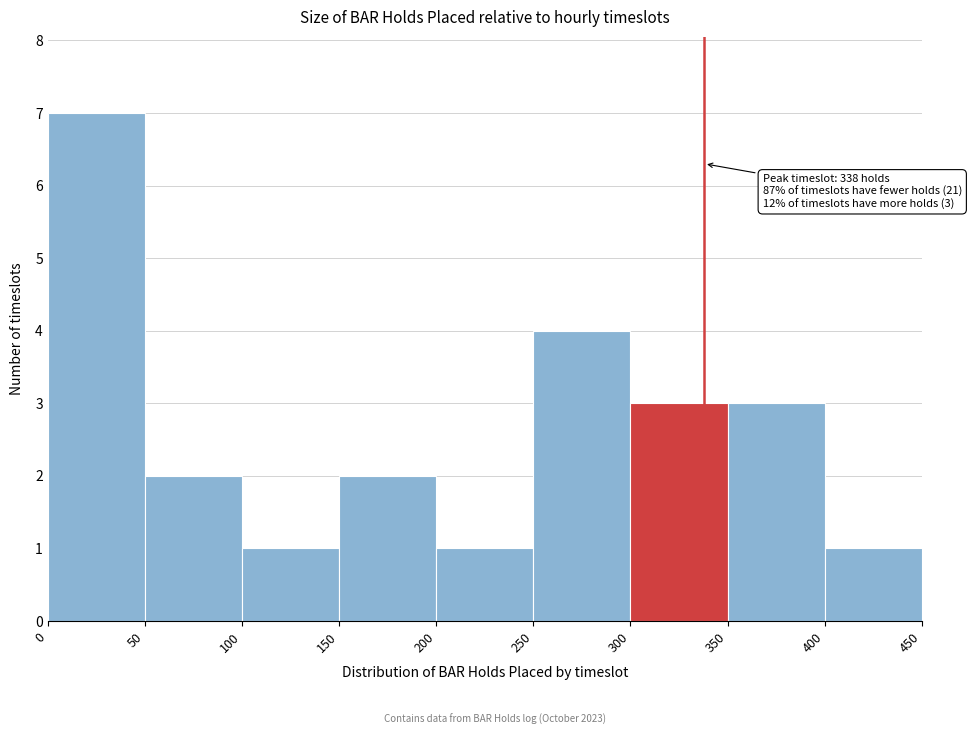

Over which range of the x-axis is the bar tallest?

0 to 50